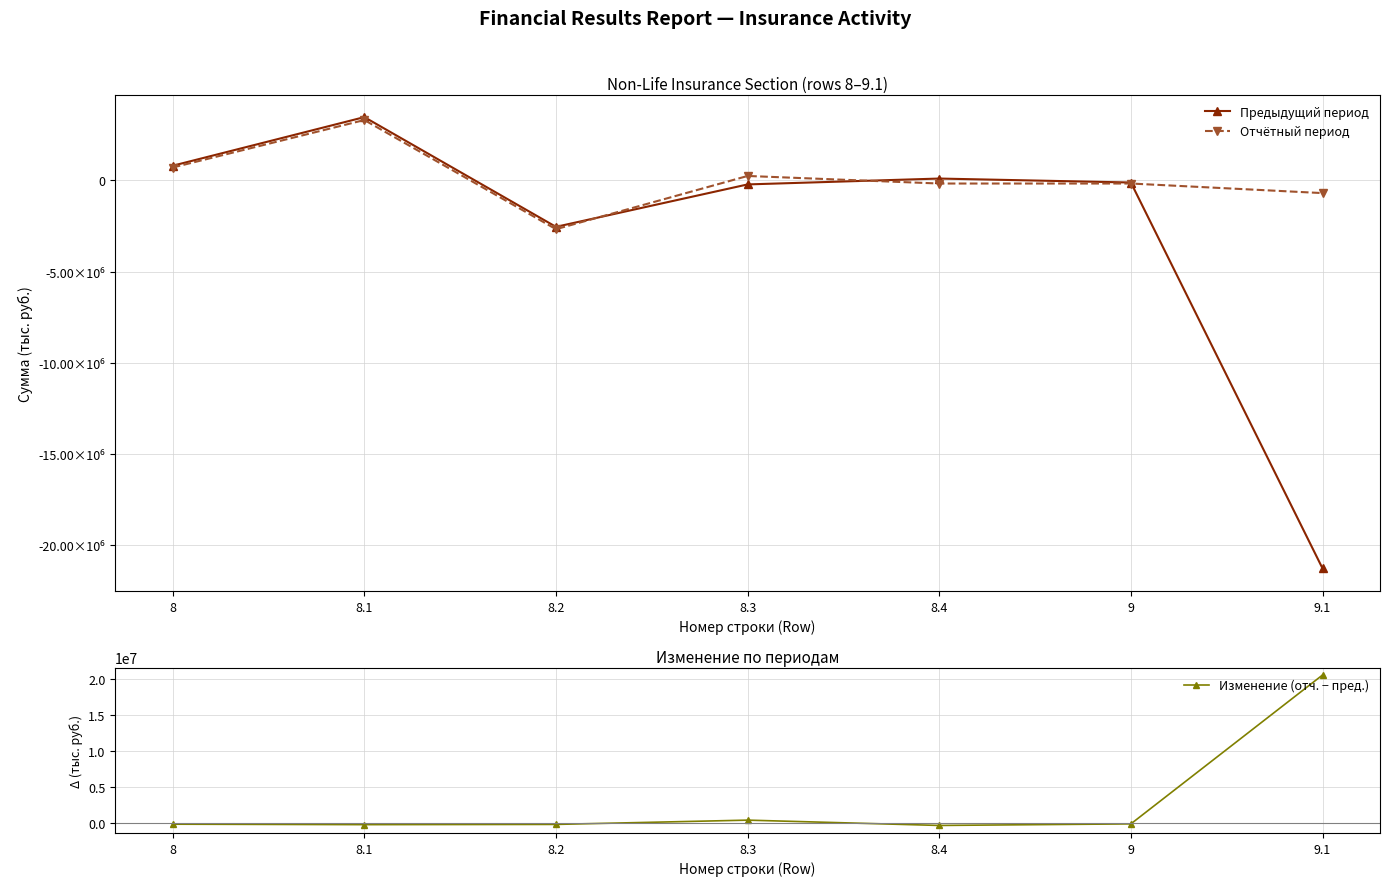

At which category does Изменение (отч. − пред.) reach its first local peak?

8.3